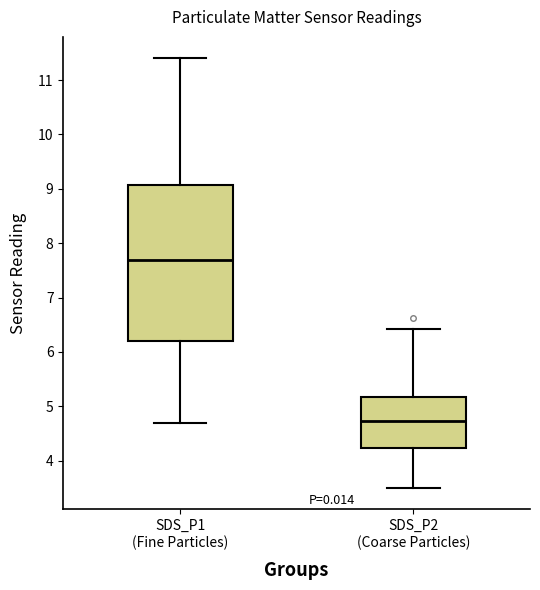

Reading left to right, transcribe this box plot: for each box, give where its median line is, the range the box spans, and where its two whiskers end, as read against the y-axis. The values are not printed on the chart, so give them approximately, as read against the axis.

SDS_P1 (Fine Particles): median 7.7, box 6.2 to 9.1, whiskers 4.7 to 11.4
SDS_P2 (Coarse Particles): median 4.7, box 4.2 to 5.2, whiskers 3.5 to 6.4